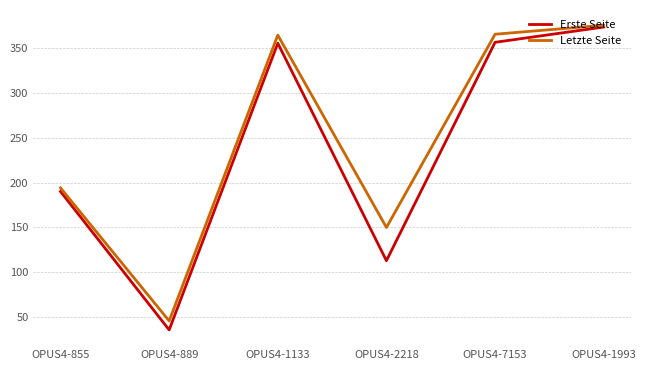

What is the total value across all series at OPUS4-855?

384